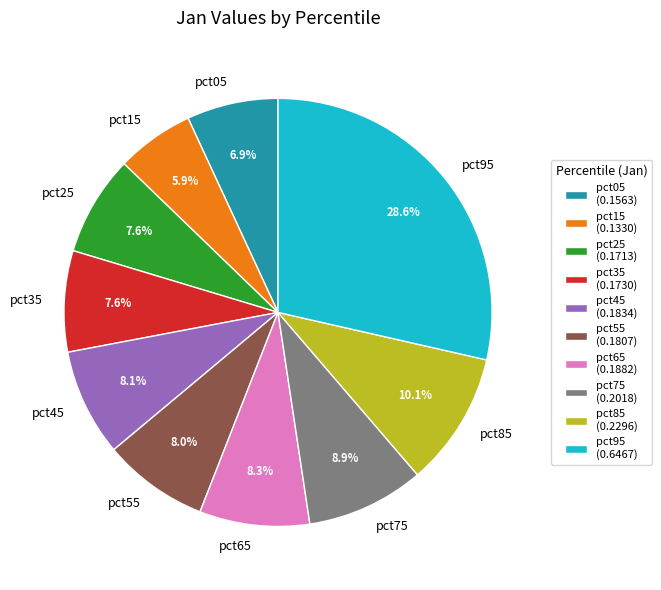

True or false: pct25 accounts for 8% of the total.

True